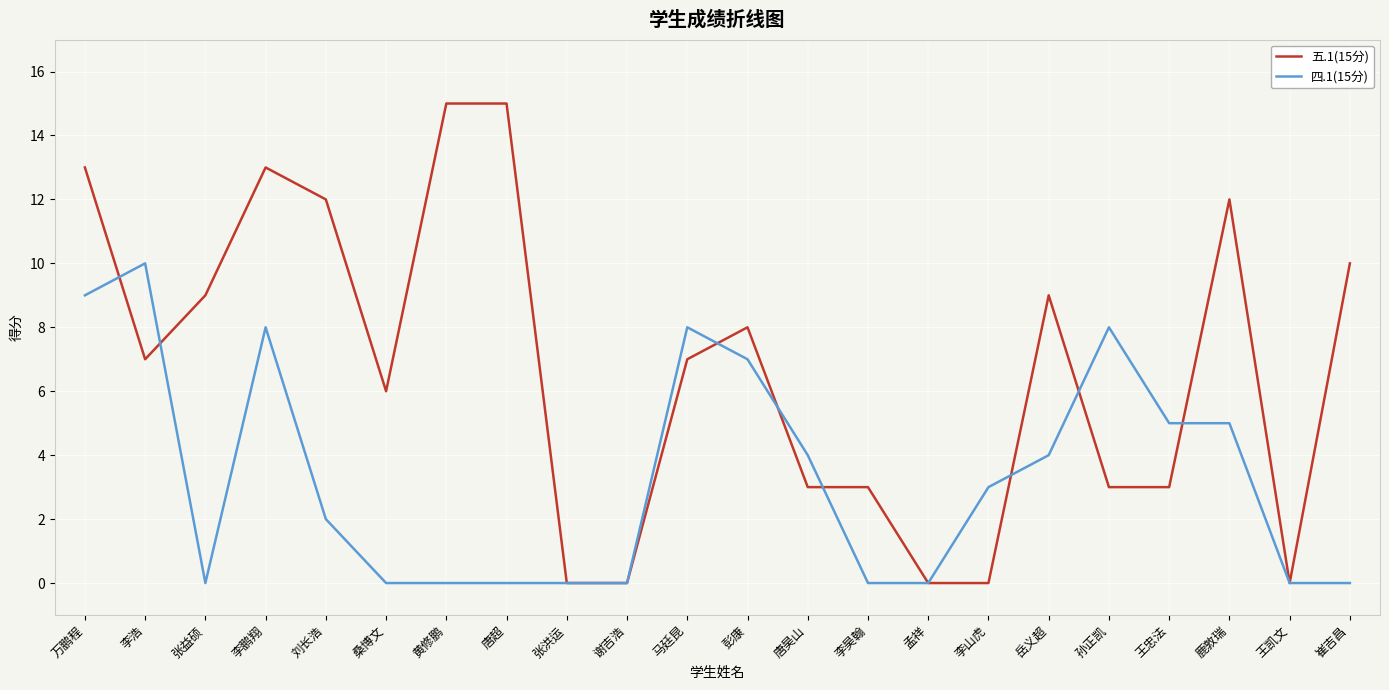

Where does the 四.1(15分) series first go above 3?

万鹏程